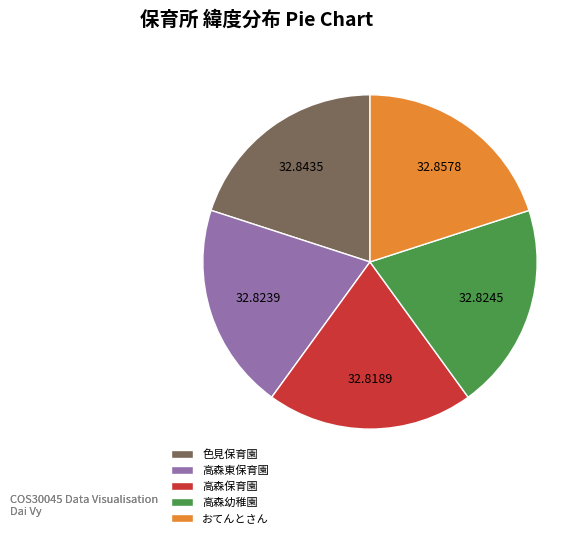

True or false: 高森幼稚園 accounts for 28% of the total.

False